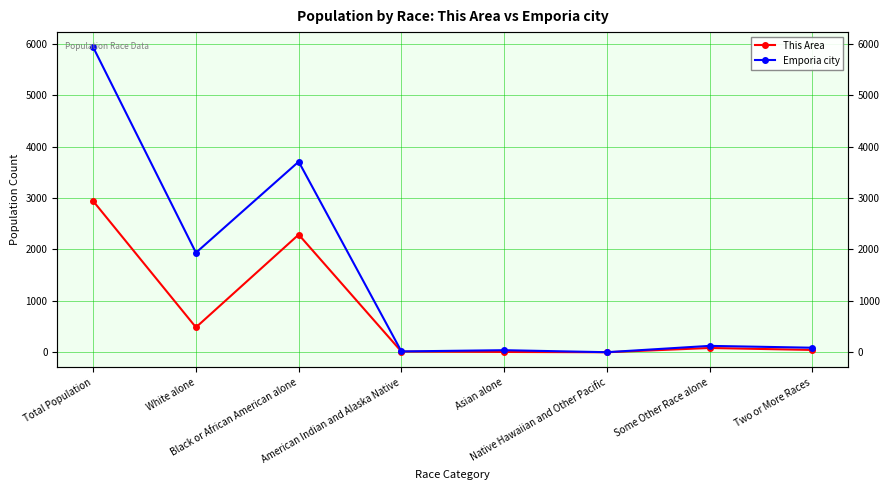

What is the minimum value shown in the chart?

3